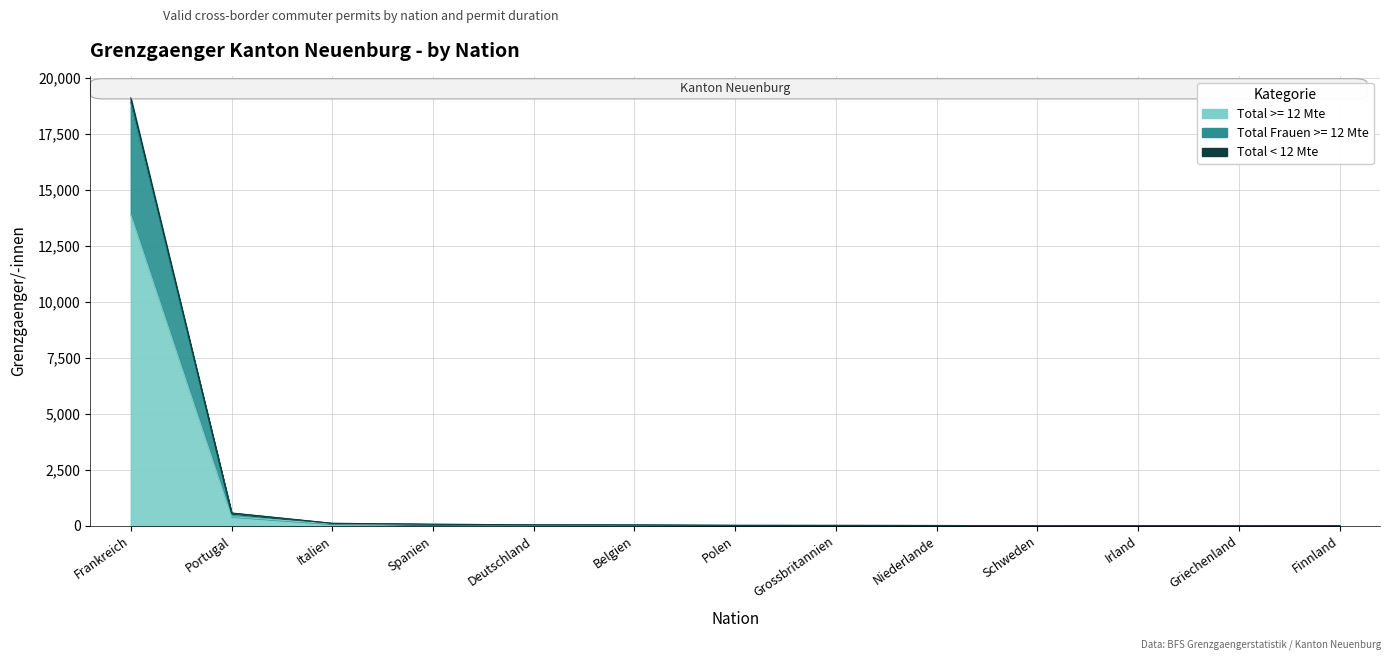

True or false: Total Frauen >= 12 Mte and Total >= 12 Mte intersect in this chart.

False